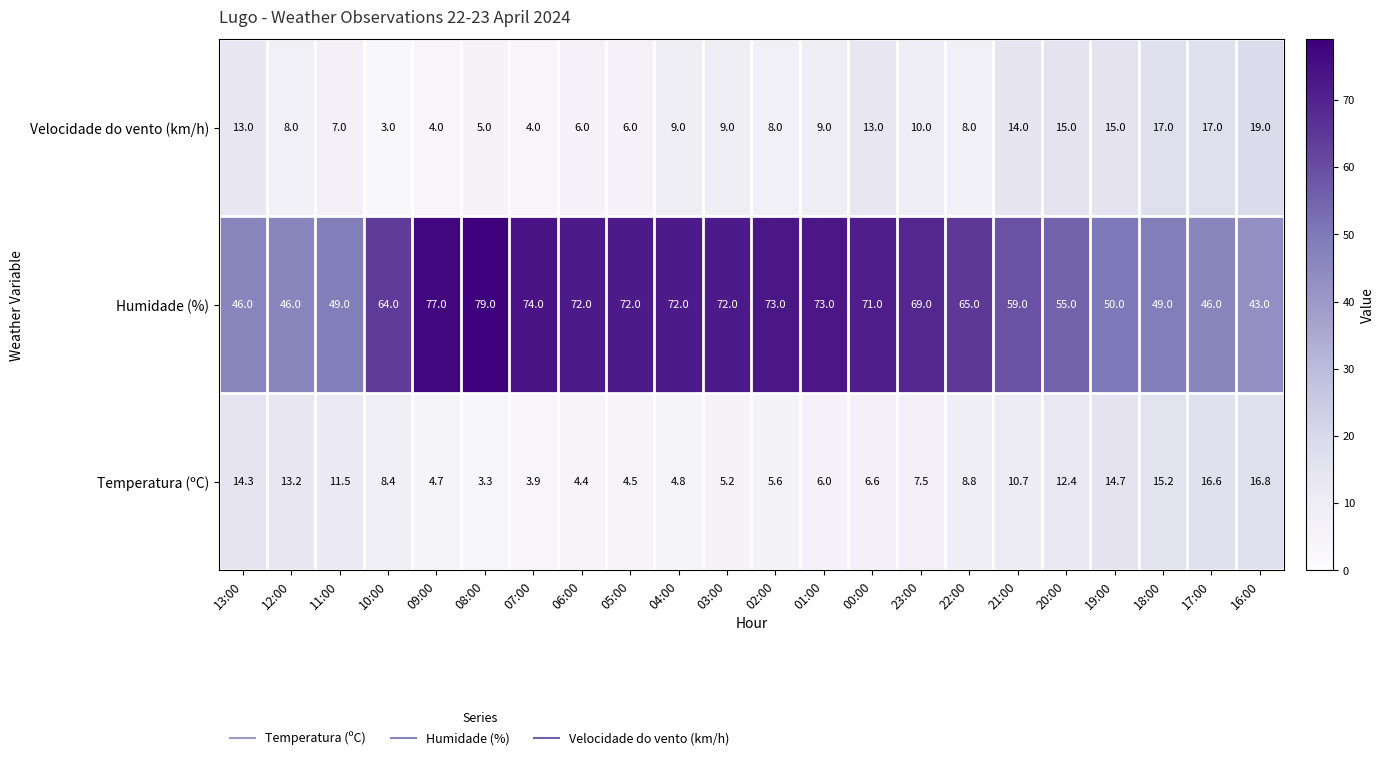

The Velocidade do vento (km/h) series shows 9.5 at 06:00. True or false?

False